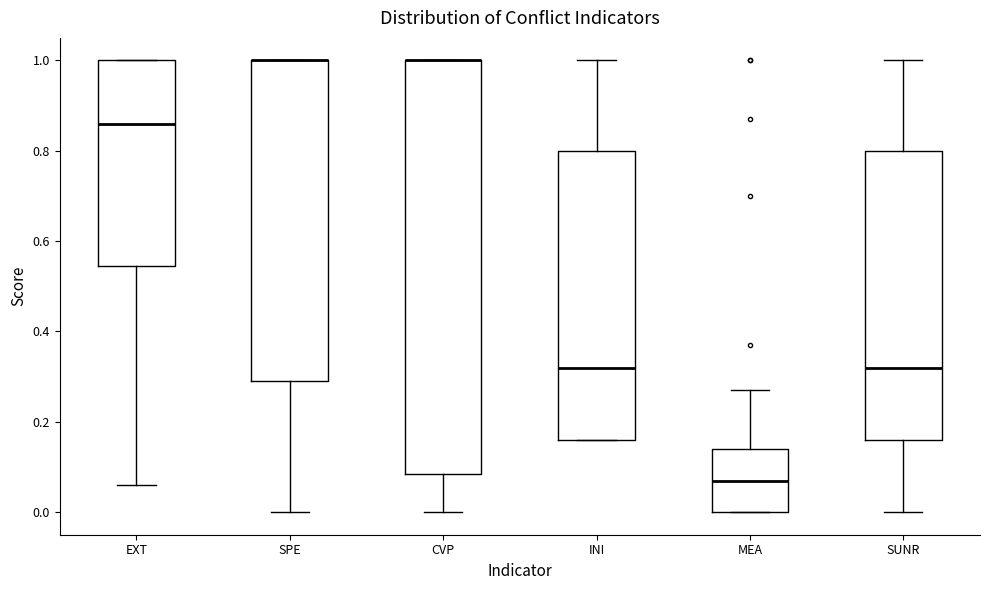

Which box is the tallest, from its lower edge to its upper edge?

CVP